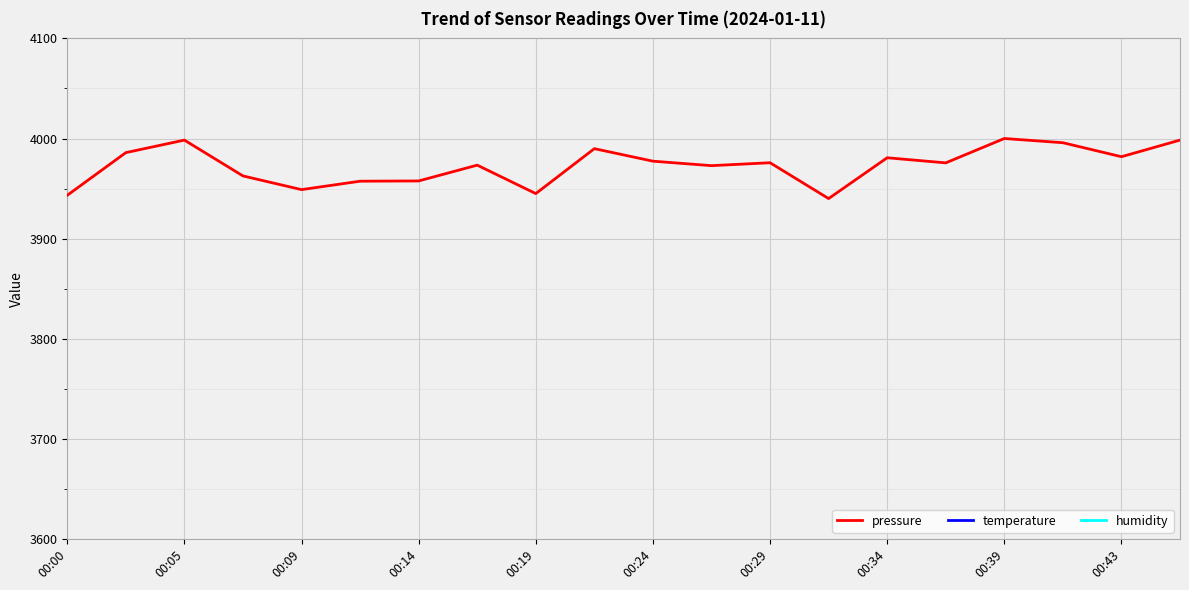

What is the value of the pressure point at the 3rd from the left?

3998.4